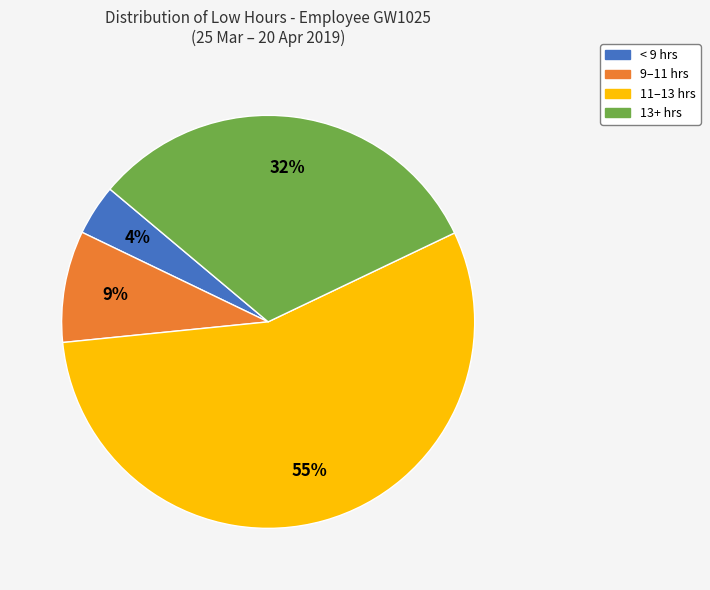

Is there any slice that represents more than half of the pie?

Yes